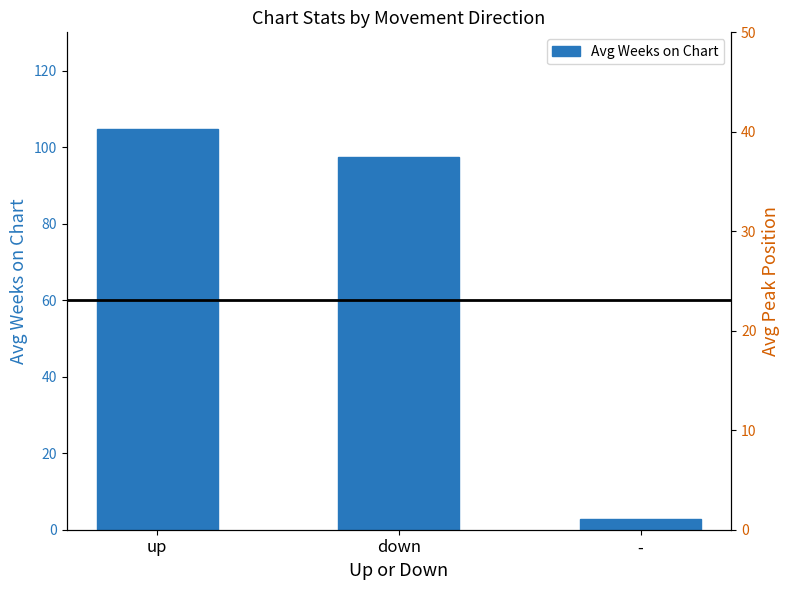

How many data points in Avg Weeks on Chart are above 97?

2